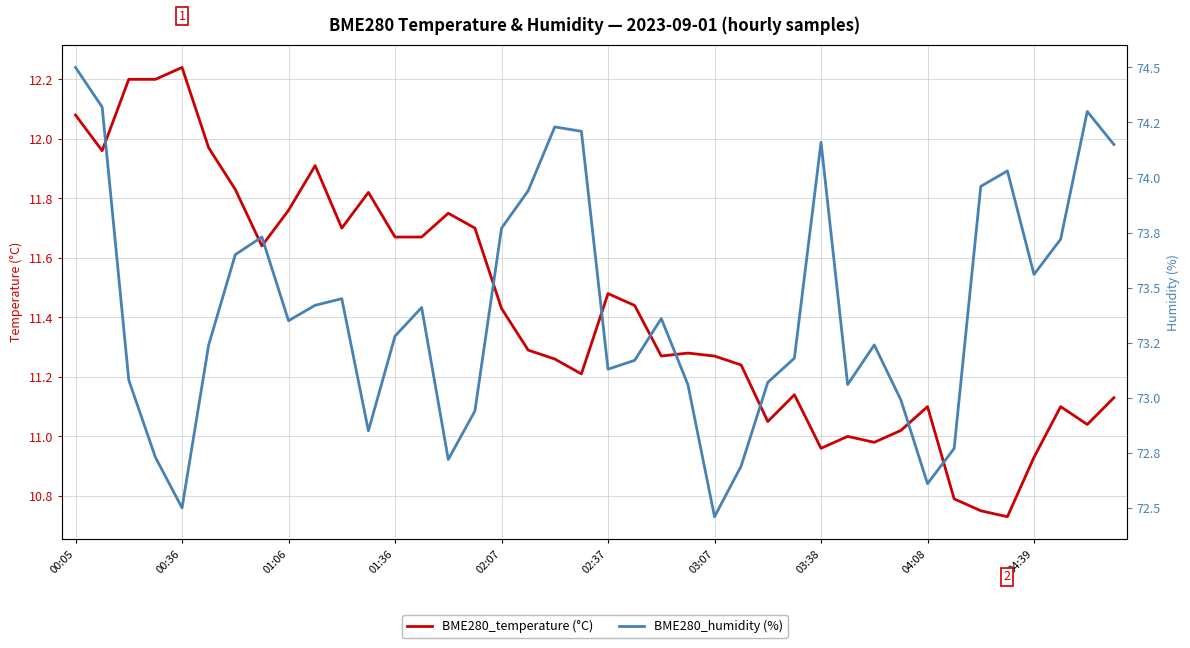

Which has a higher value, 17 or 14?

14